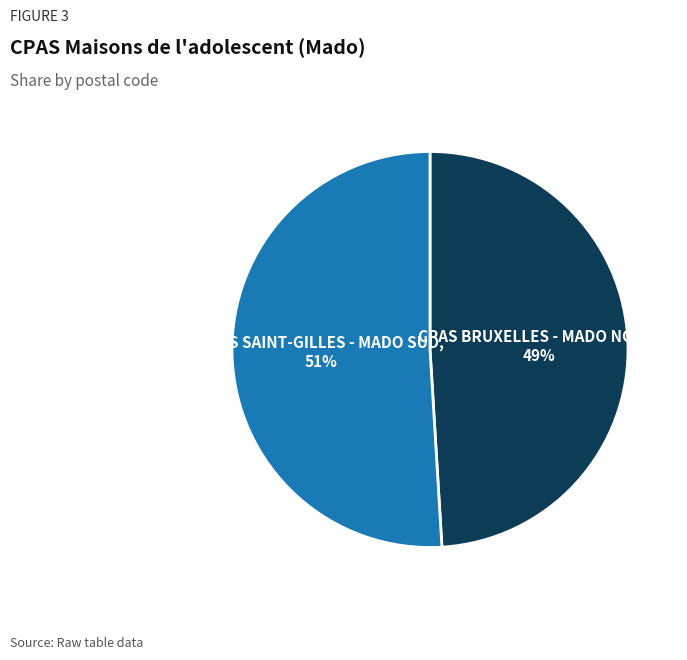

Which slice is the smallest?

CPAS BRUXELLES - MADO NORD